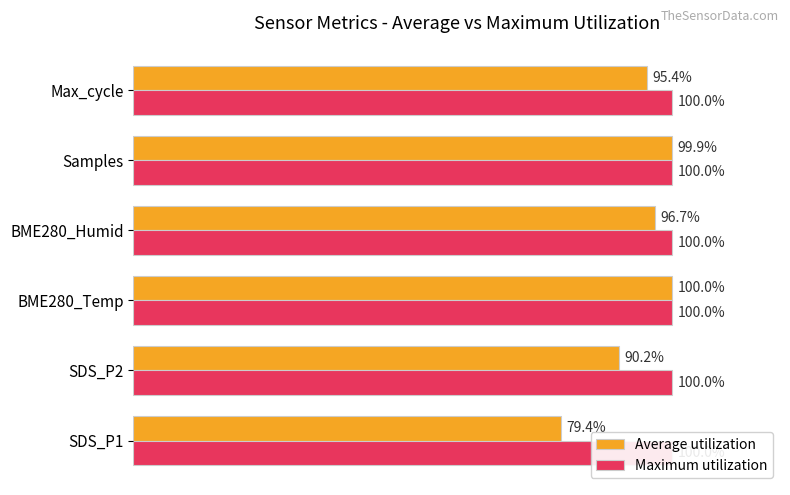

What are all the series names shown in the legend?

Average utilization, Maximum utilization